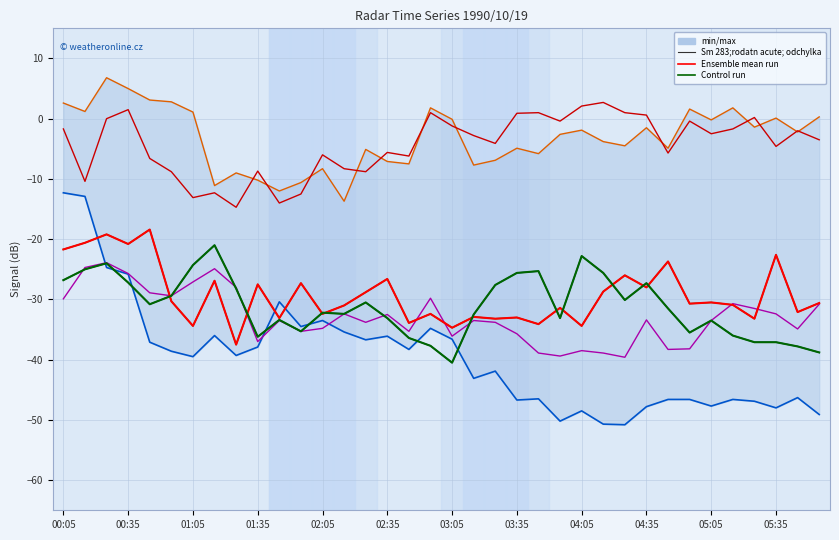

What is the total value across all series at 20?

-60.8